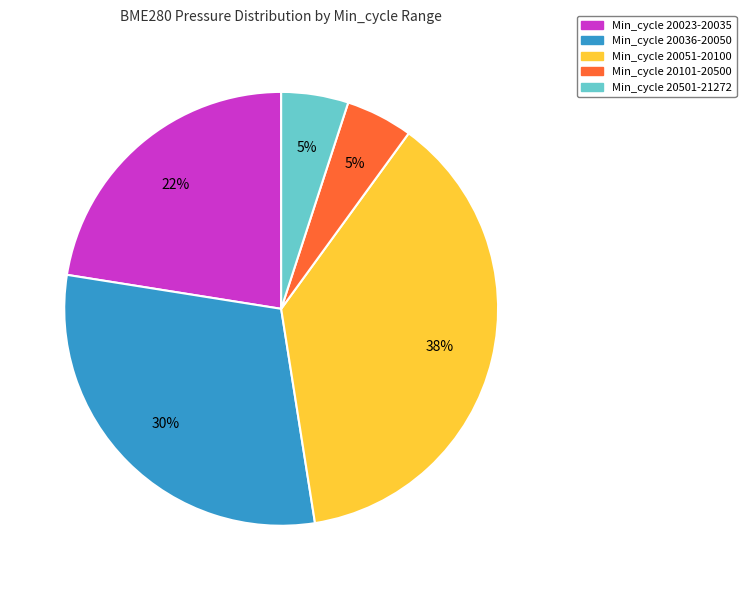

To the nearest percent, what is the difference between the largest and smallest slice percentages?

33%